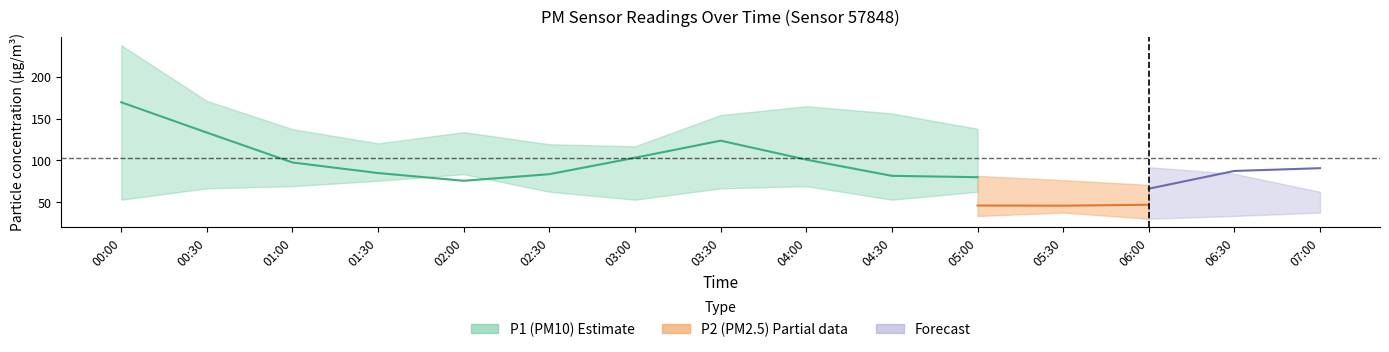

Is the value of P2_lower at 04:00 greater than the value of P2_upper at 01:00?

No